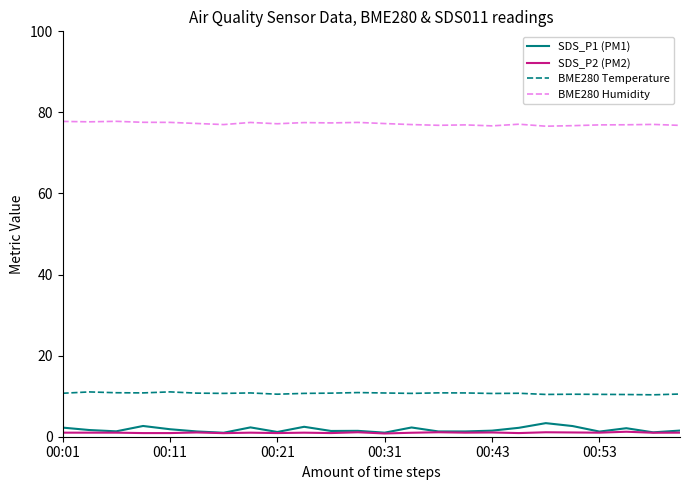

What is the sum of all SDS_P1 (PM1) values?

42.3